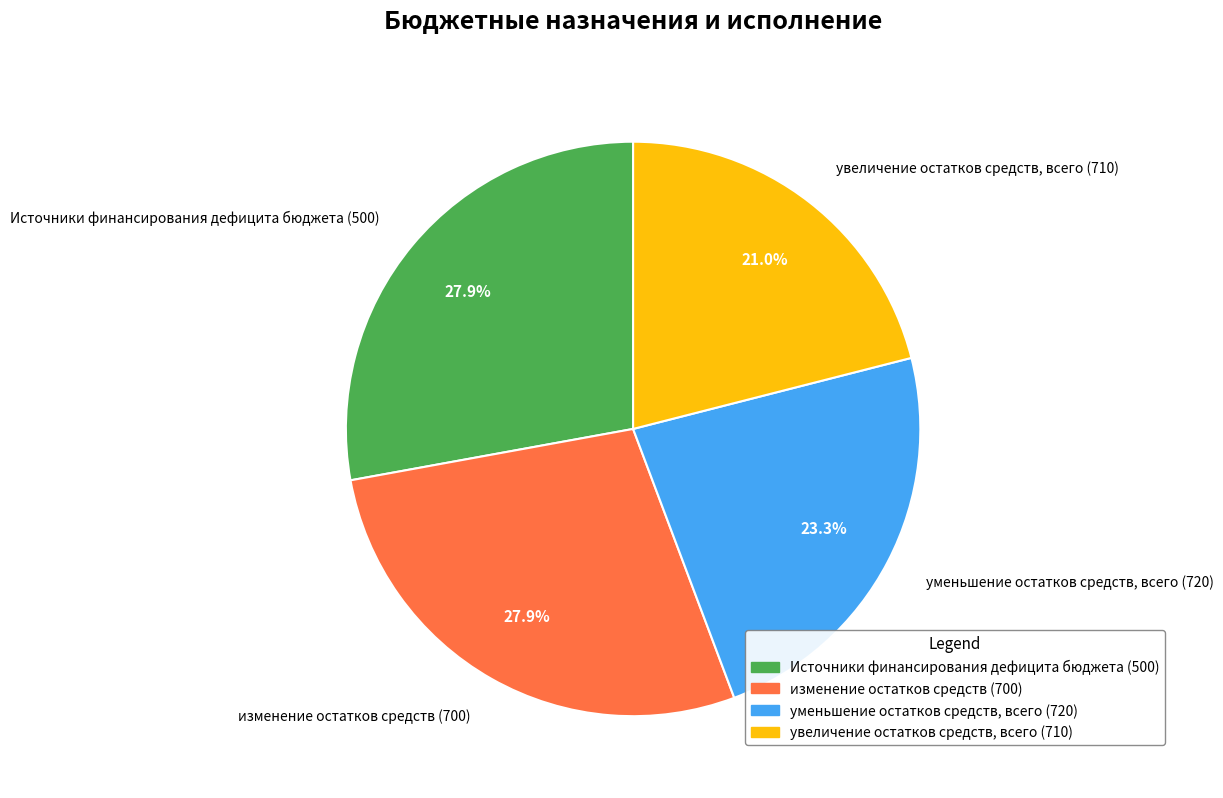

Between увеличение остатков средств, всего and уменьшение остатков средств, всего, which is larger?

уменьшение остатков средств, всего